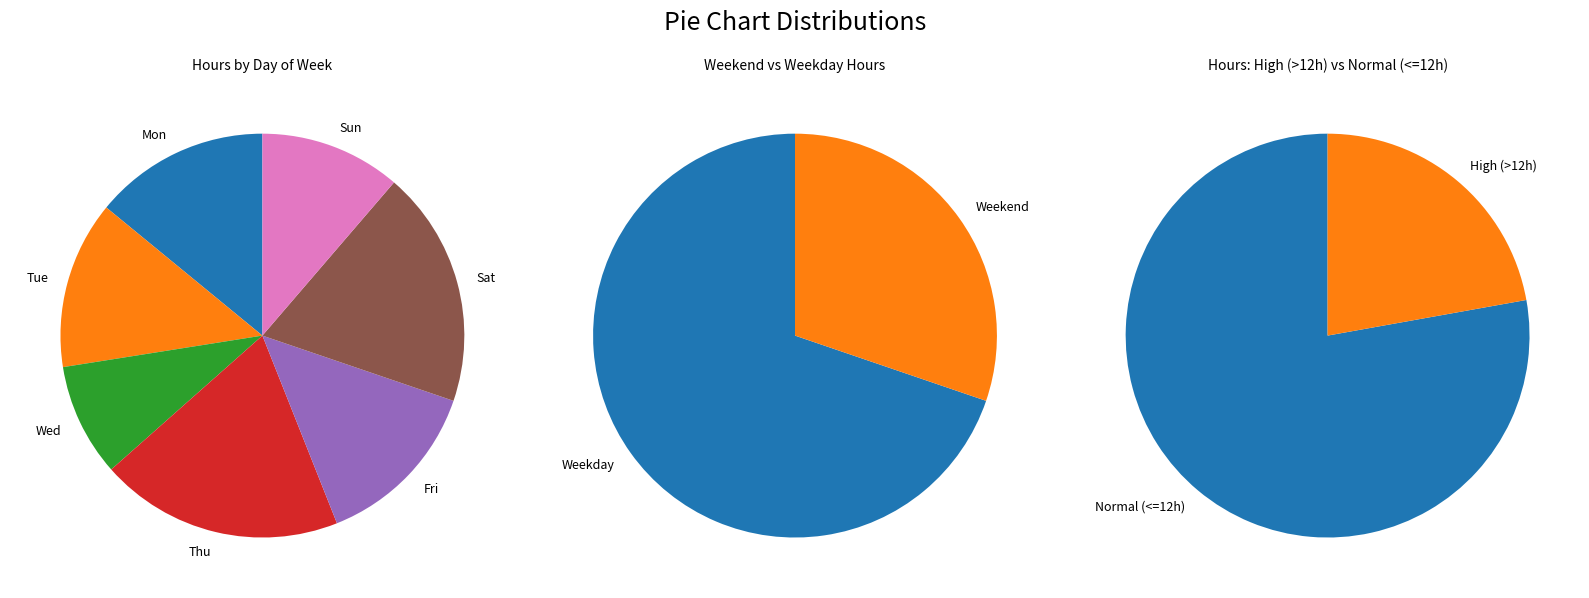

Is the sum of Thu_3 and Sun greater than half?

No